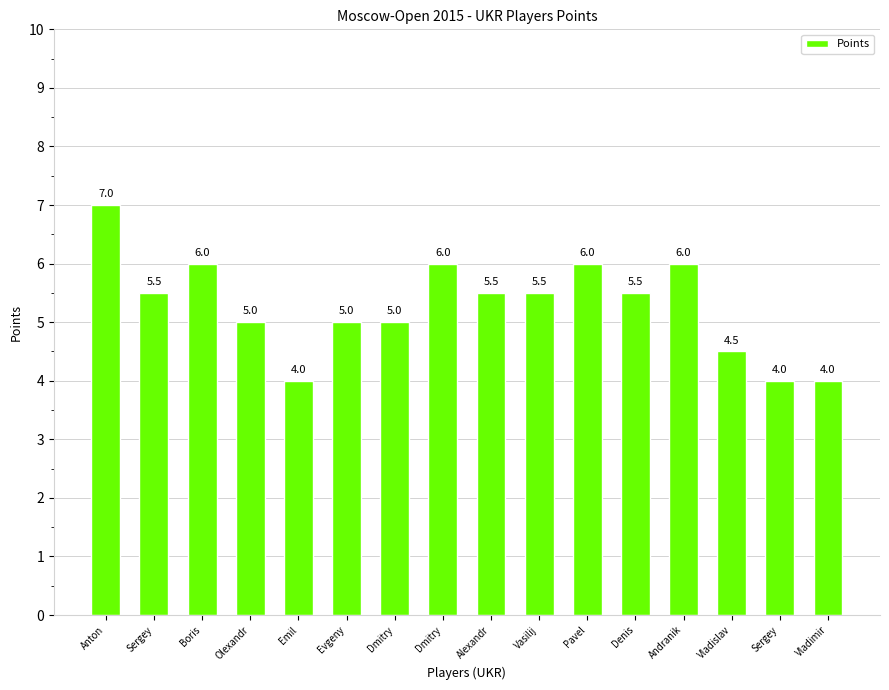

What is the smallest value displayed?

4.0